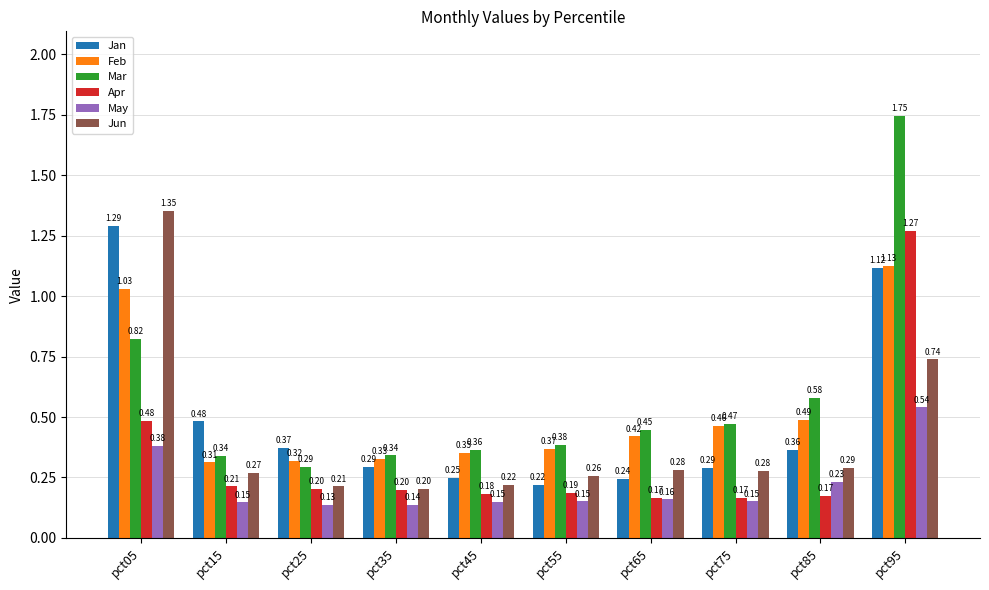

Is the value of Jan at pct85 greater than the value of May at pct95?

No